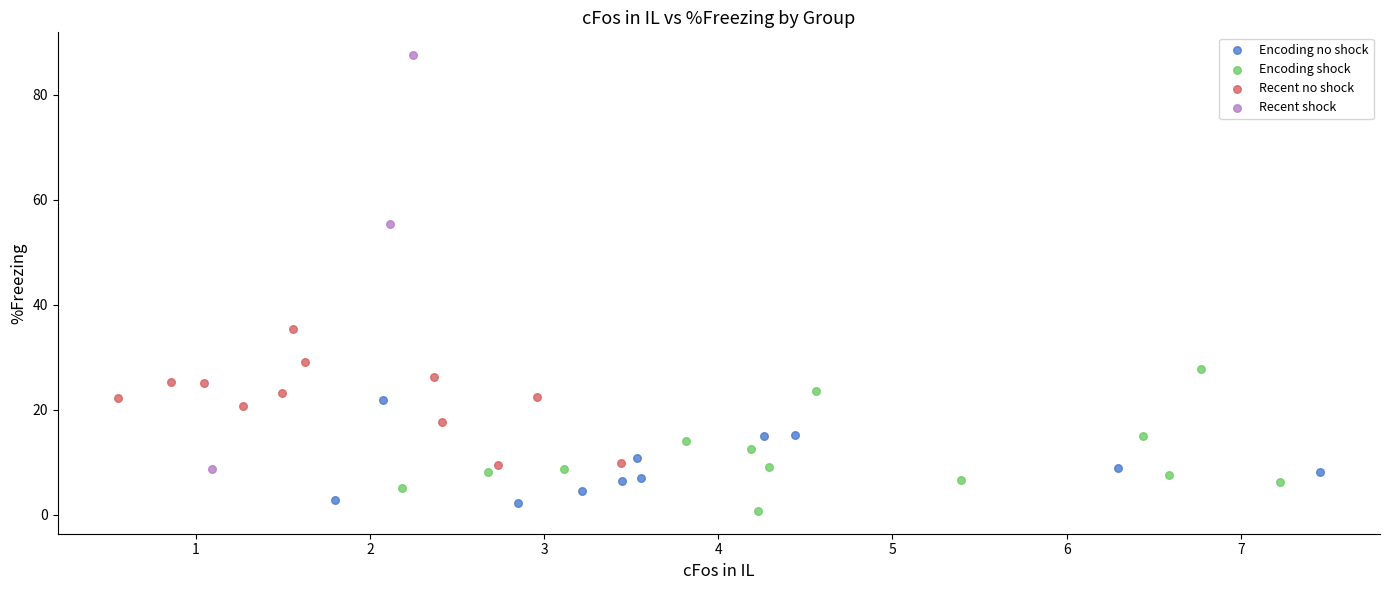

What are all the series names shown in the legend?

Encoding no shock, Encoding shock, Recent no shock, Recent shock